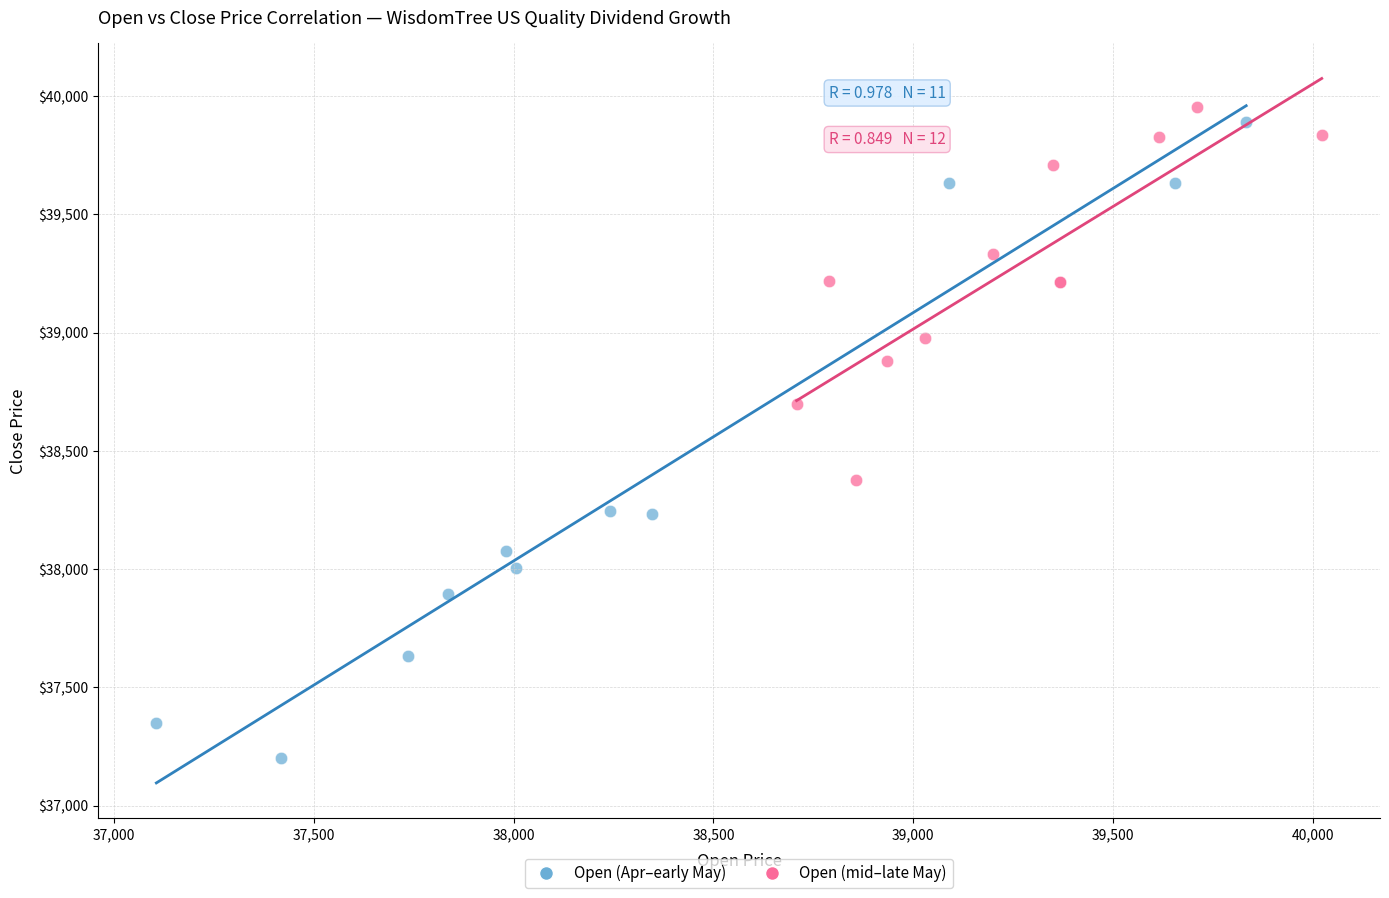

Which series reaches the minimum Y coordinate?

Open (Apr–early May)